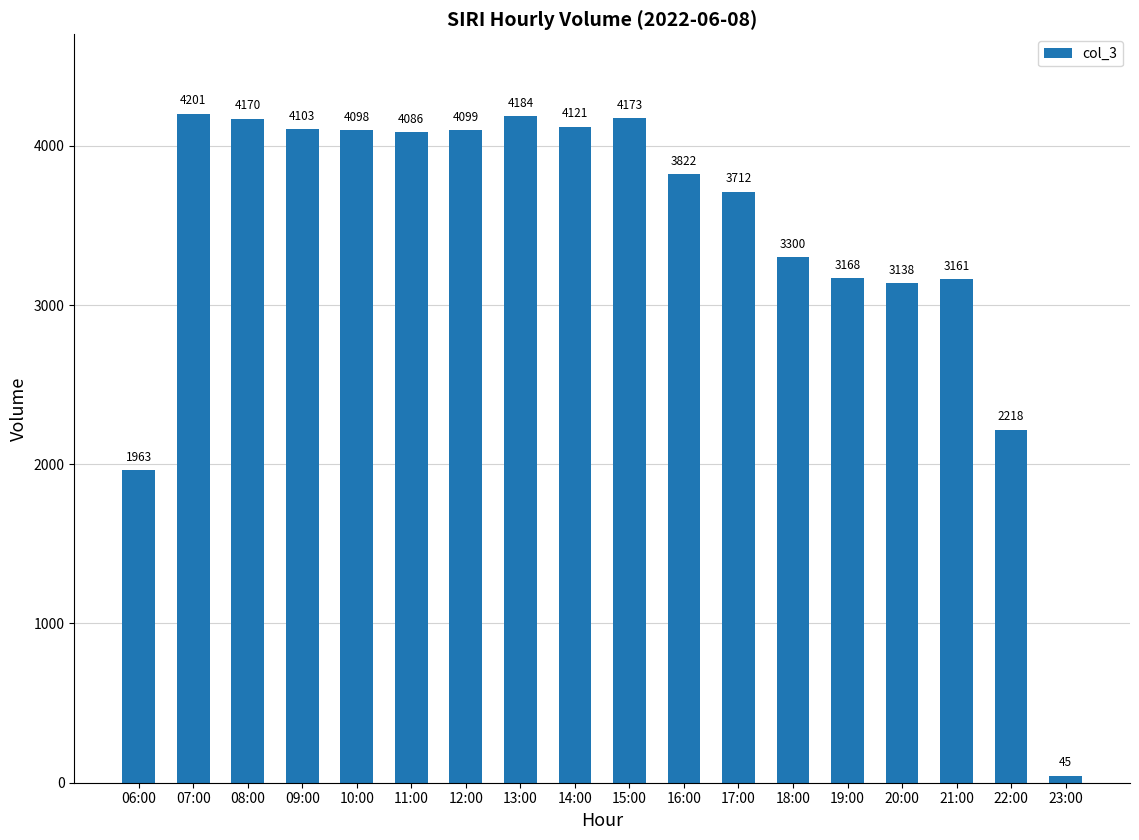

What is the difference between the second highest and minimum values?

4139